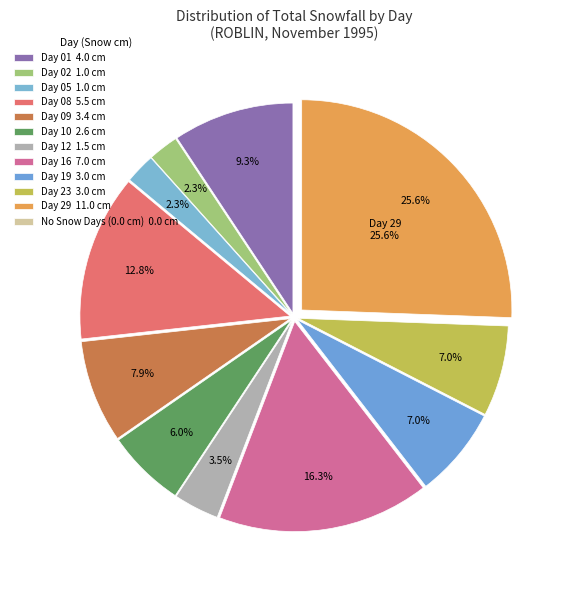

To the nearest percent, what is the average slice percentage?

8%